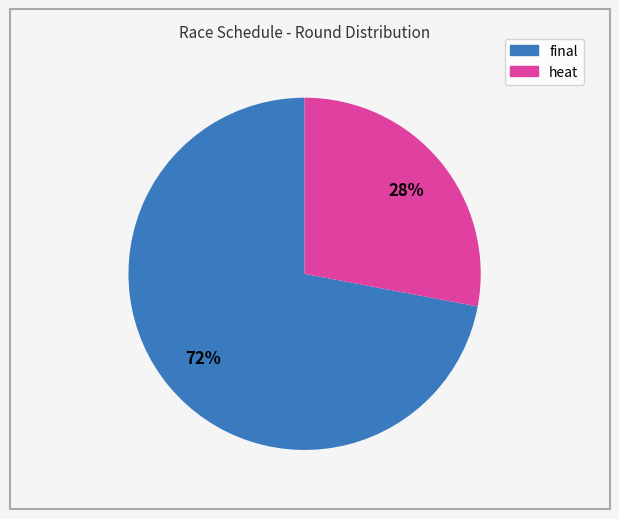

To the nearest percent, what is the difference between the largest and smallest slice percentages?

44%